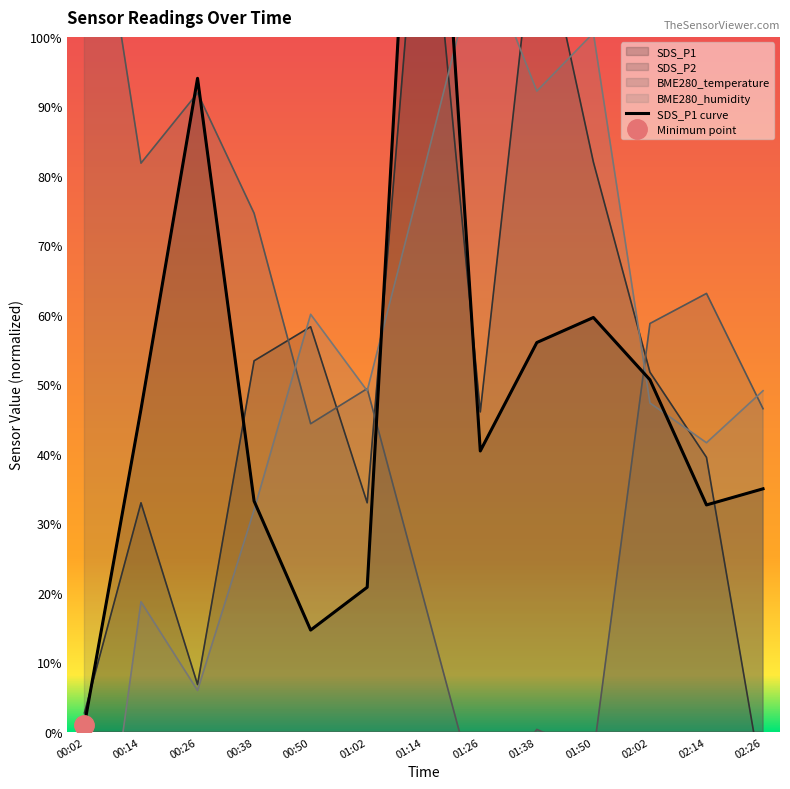

Count the number of values greater than 40.

7